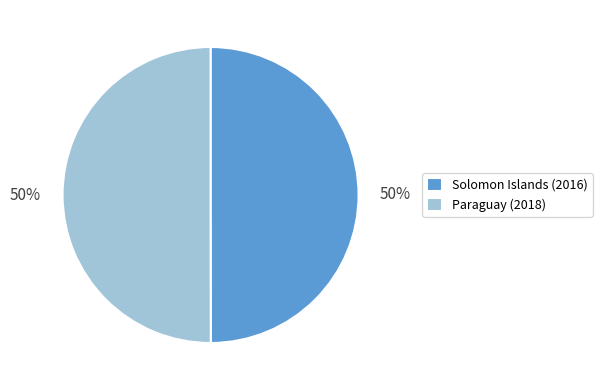

To the nearest percent, what percentage of the pie is Paraguay (2018)?

50%